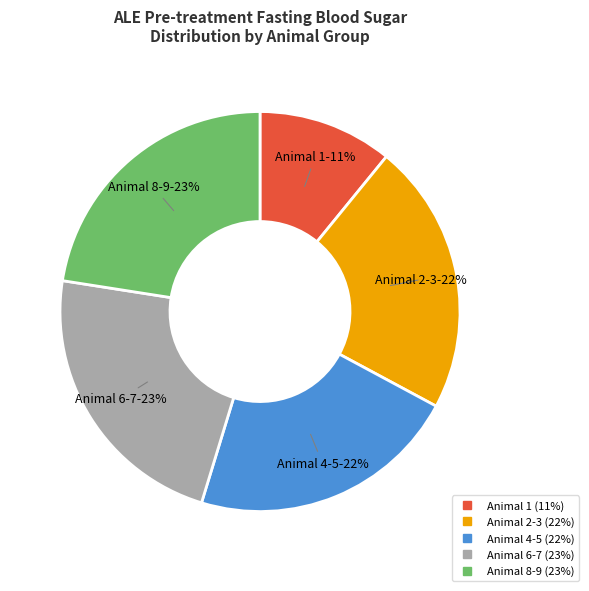

How many segments does this pie chart have?

5